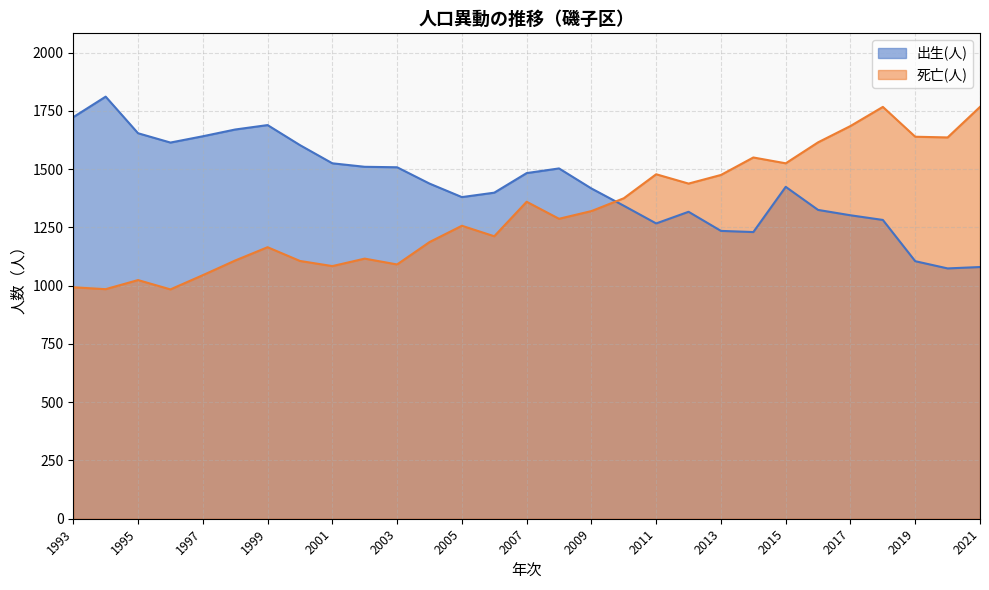

What is the minimum value for 死亡(人)?

984